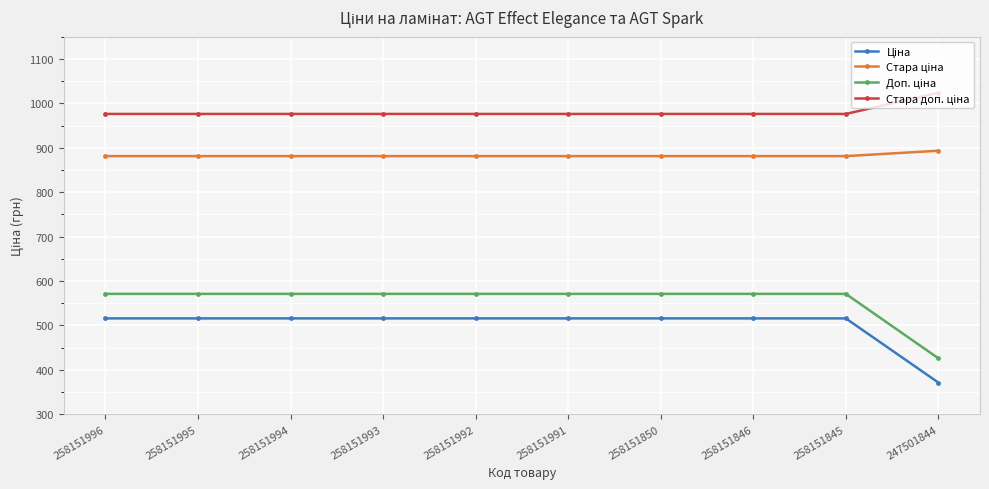

What is the spread (max minus min) of values at 258151850?

460.3